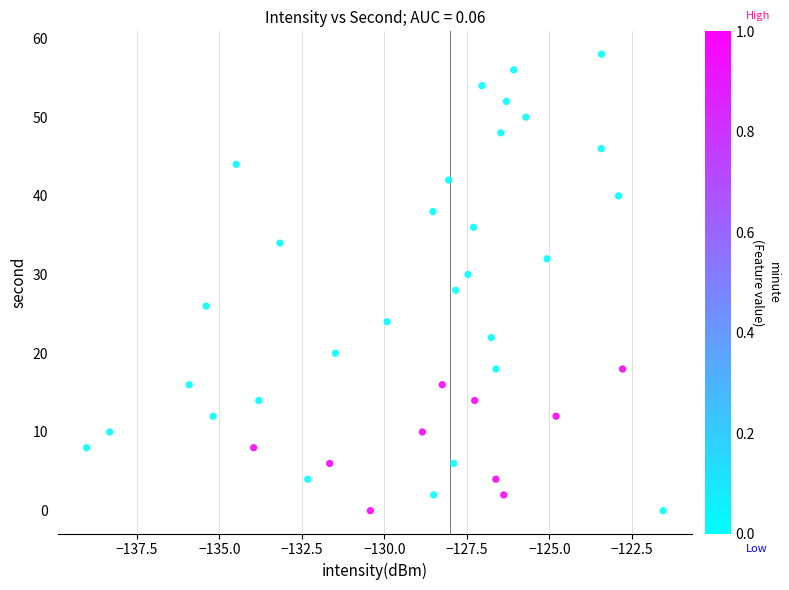

What is the range of Y values (max minus min)?

58